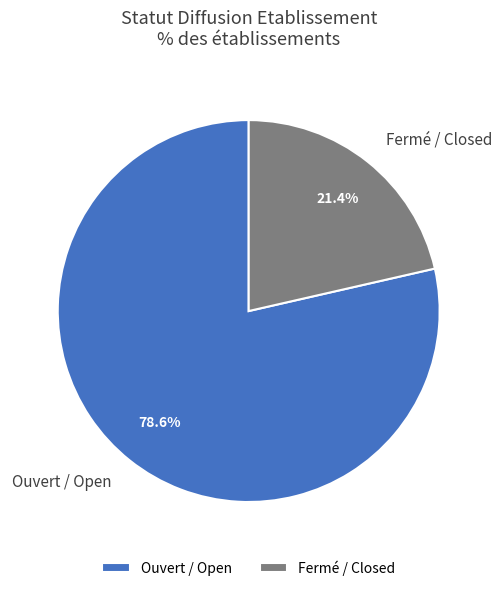

Do Ouvert / Open and Fermé / Closed together represent more than half of the pie?

Yes